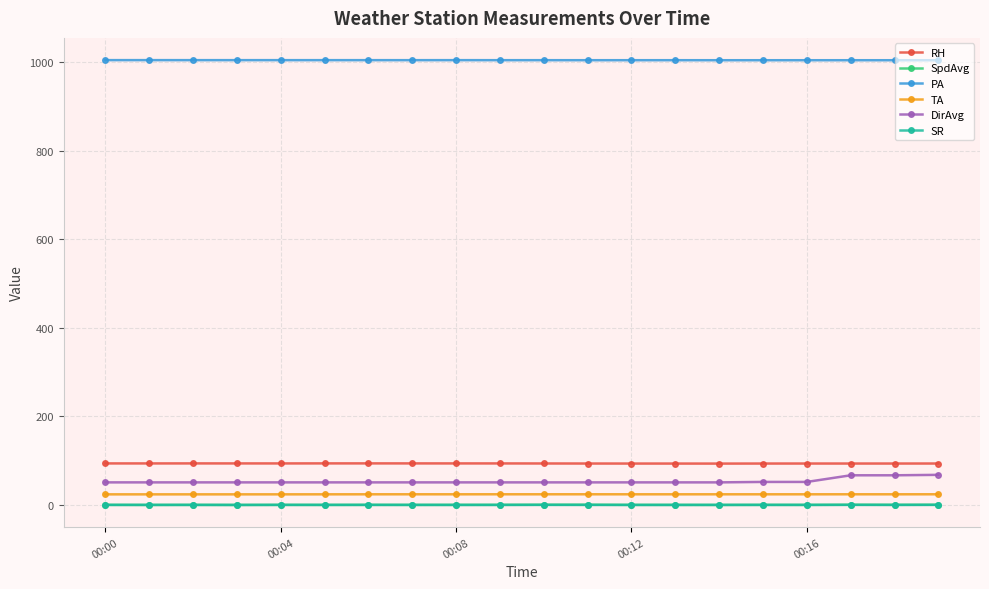

Which series has the largest range (max minus min)?

DirAvg